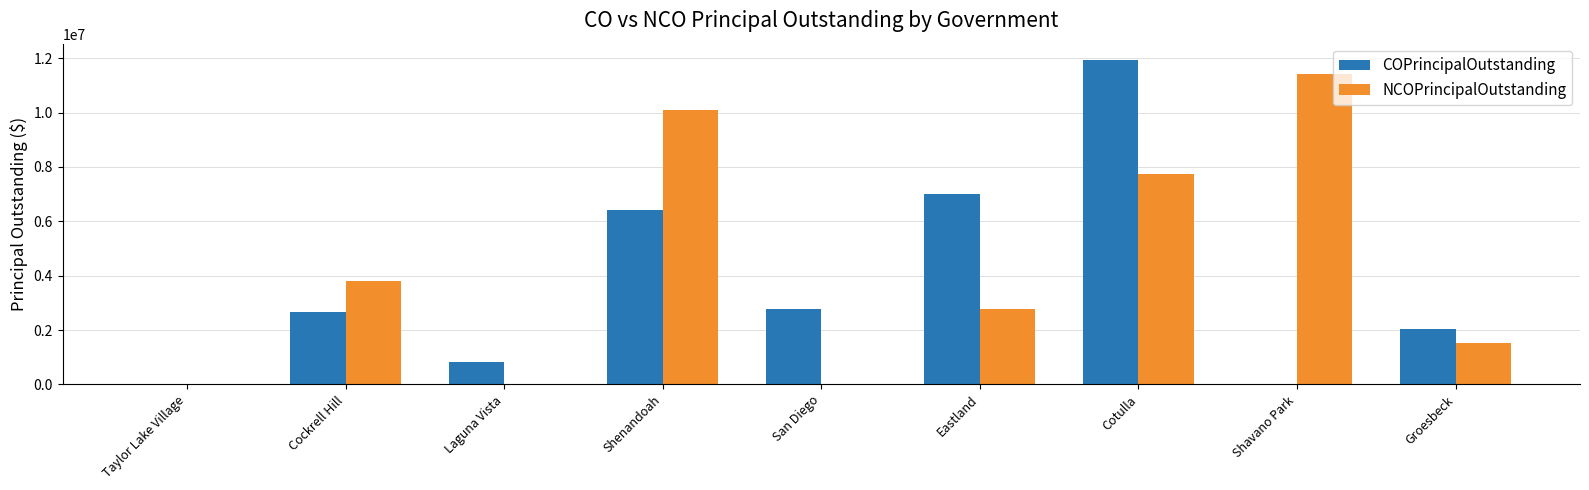

Is it true that NCOPrincipalOutstanding equals 10085000 at Shenandoah?

True